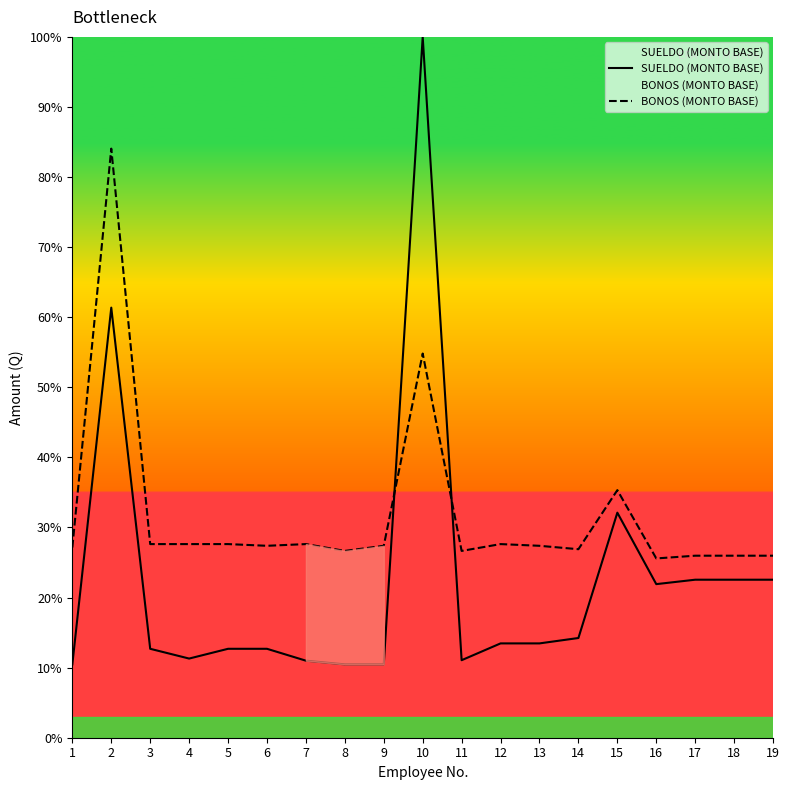

The value of BONOS (MONTO BASE) at 8 is 8.1. True or false?

False